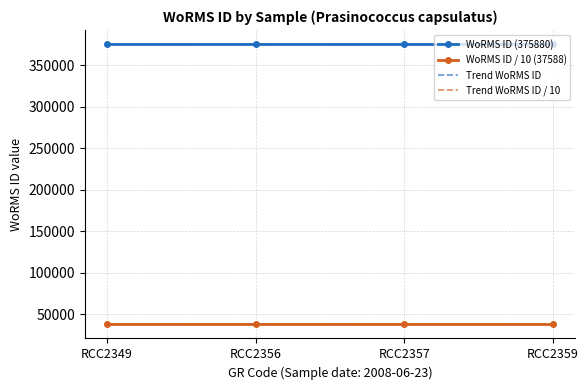

What is the smallest value displayed?

37588.0